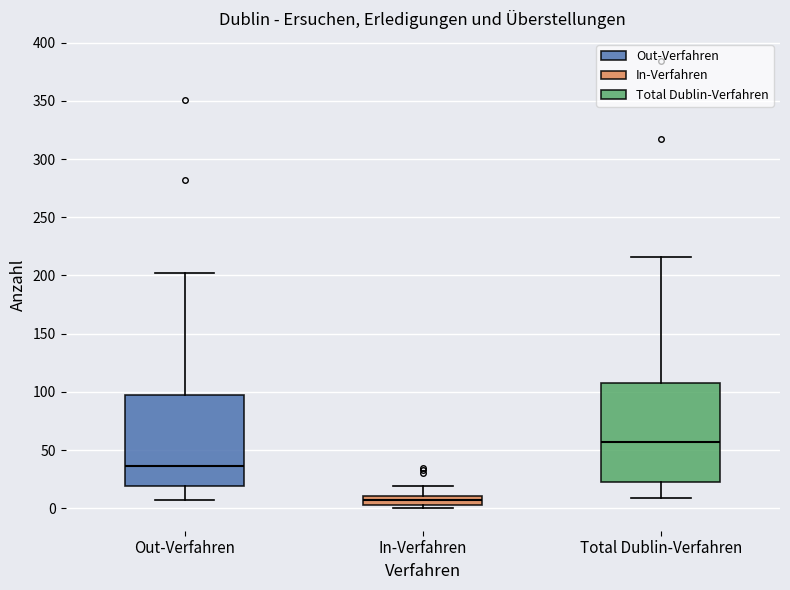

Reading left to right, read every box against the y-axis: the position of its median line, the range the box covers, and the ends of its whiskers. The values are not printed on the chart, so give them approximately, as read against the axis.

Out-Verfahren: median 35, box 20 to 95, whiskers 5 to 200
In-Verfahren: median 5 (inside the box), box 5 to 10, whiskers 0 to 20
Total Dublin-Verfahren: median 55, box 25 to 110, whiskers 10 to 215